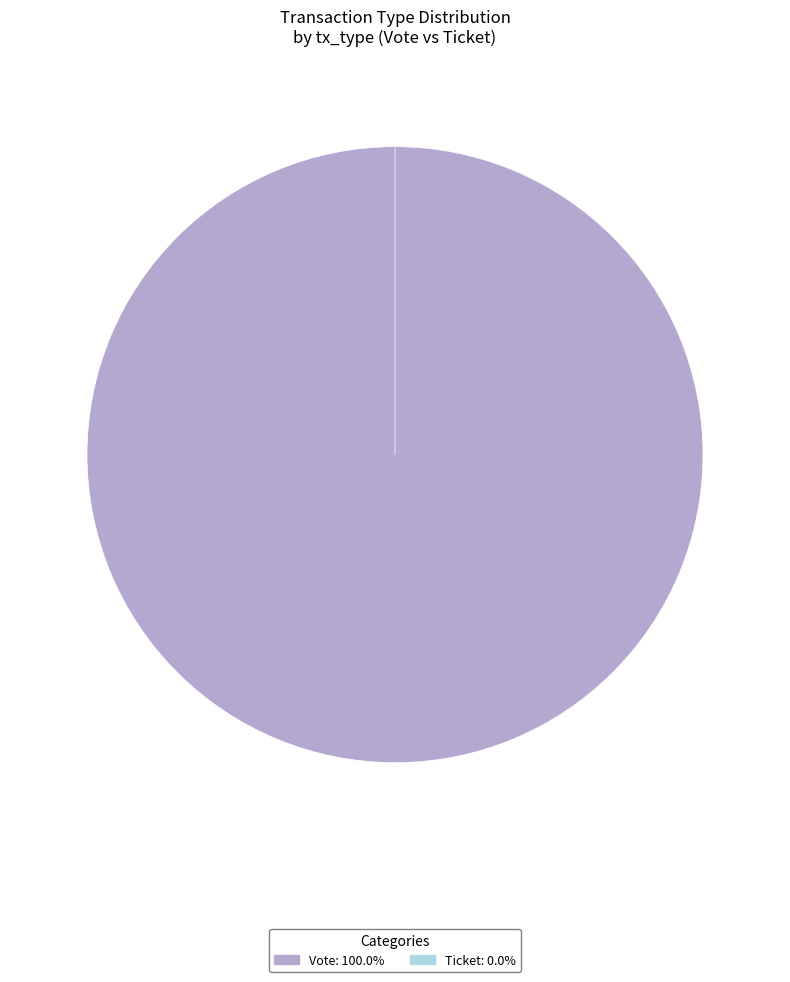

To the nearest percent, what is the average slice percentage?

50%